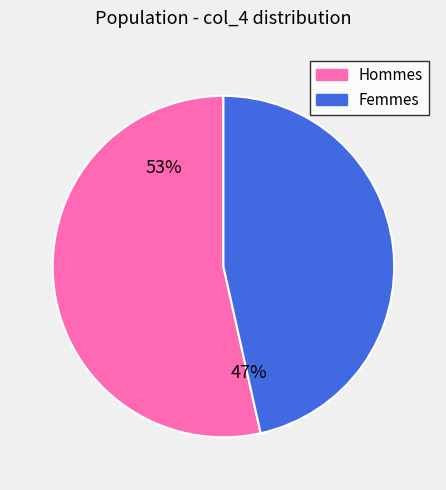

To the nearest percent, what is the average slice percentage?

50%